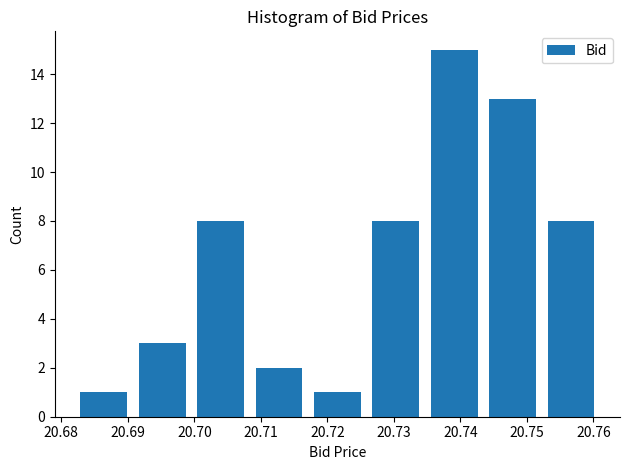

Reading left to right, list every bar in this chart as the range it spans on the x-axis followed by its height. Neither the bar edges nor the heights are printed on the chart, so give them approximately, as read against the axes.

20.682 to 20.691: 1
20.691 to 20.700: 3
20.700 to 20.708: 8
20.708 to 20.717: 2
20.717 to 20.726: 1
20.726 to 20.735: 8
20.735 to 20.743: 15
20.743 to 20.752: 13
20.752 to 20.761: 8